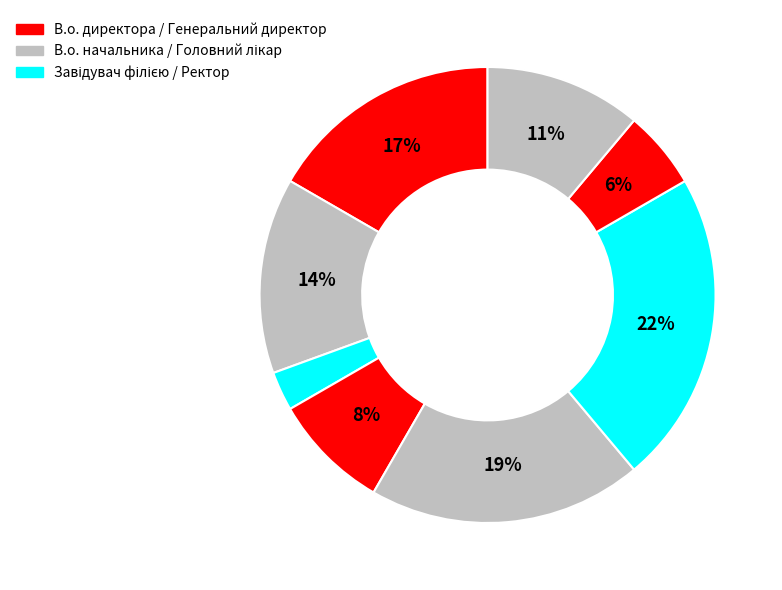

How many segments does this pie chart have?

8